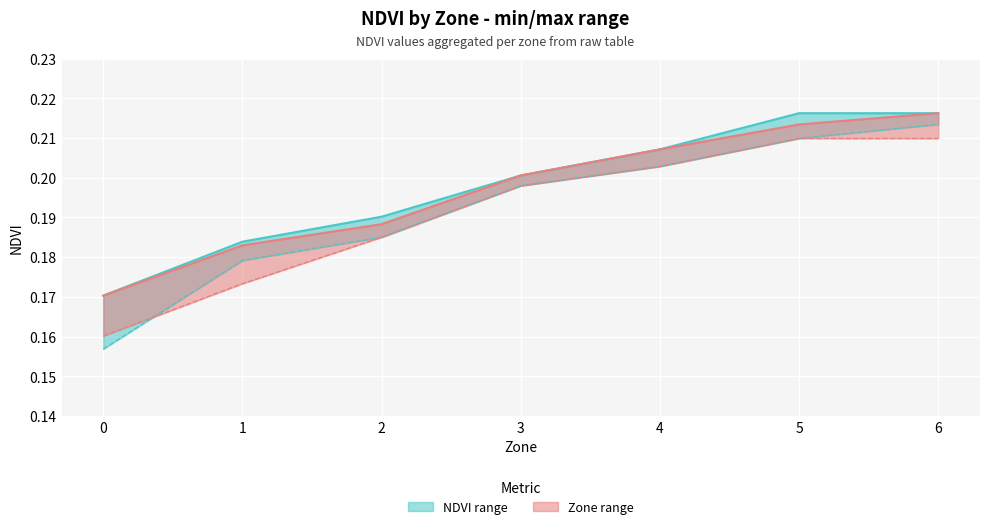

What is the value of the NDVI_min point at the 6th from the left?

0.2